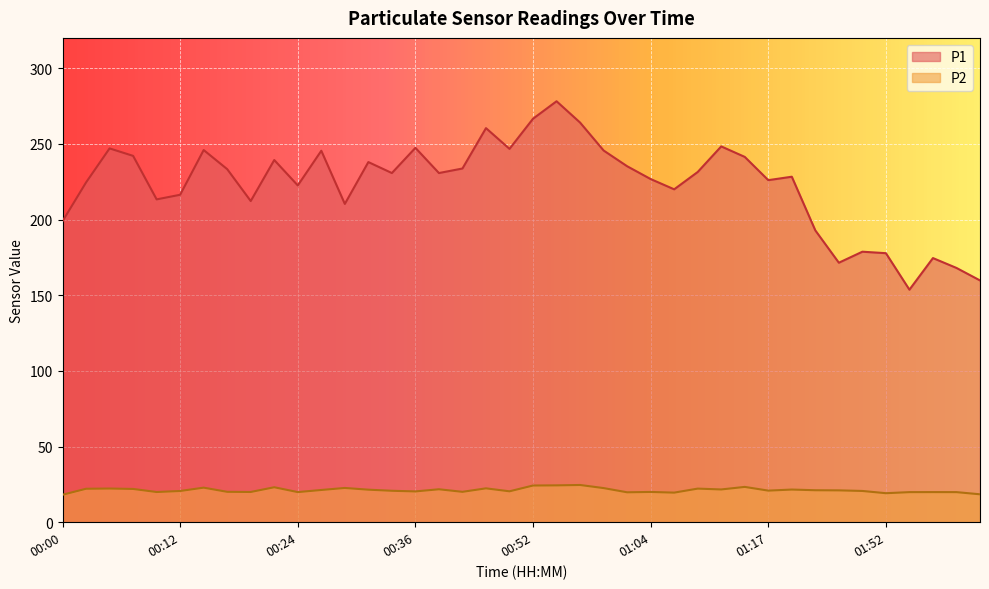

Does the chart display data point markers on the line(s)?

No